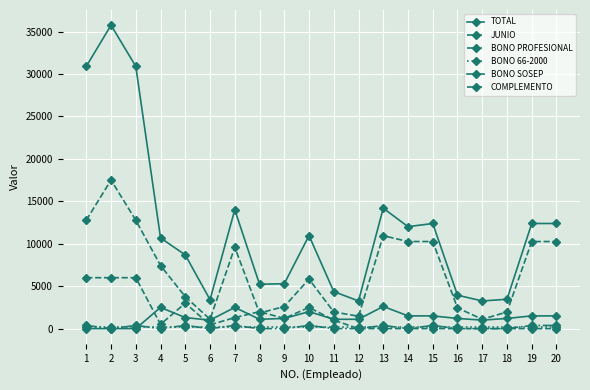

What is the average value of the BONO PROFESIONAL series?

169